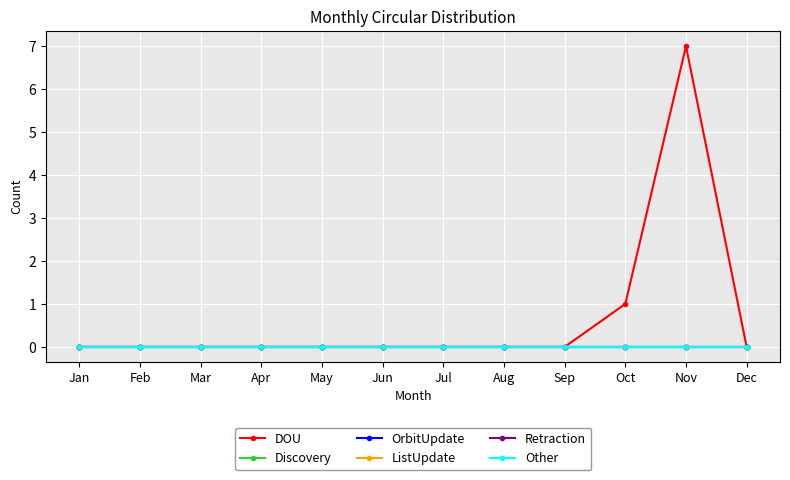

True or false: Retraction has more than 2 interior local peaks.

False